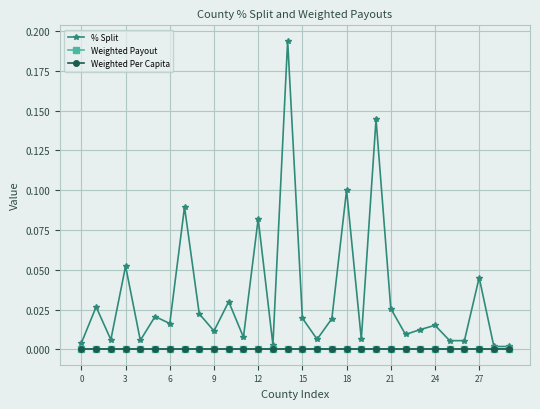

Does the chart have visible grid lines?

Yes